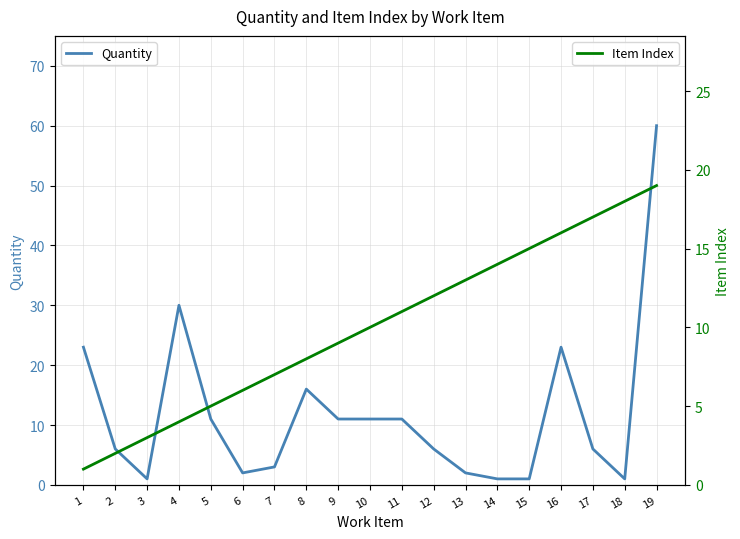

Where is the first local maximum for Quantity?

4